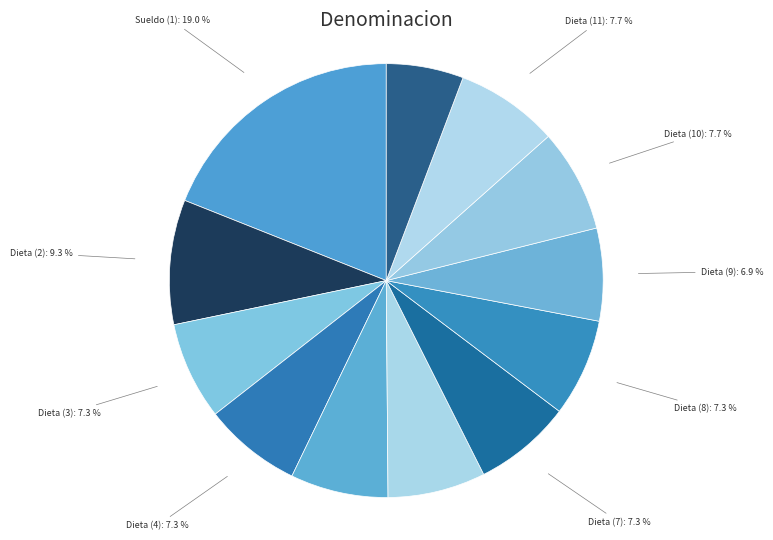

Between Dieta (6): 7.3 % and Sueldo (13): 5.8 %, which is larger?

Dieta (6): 7.3 %